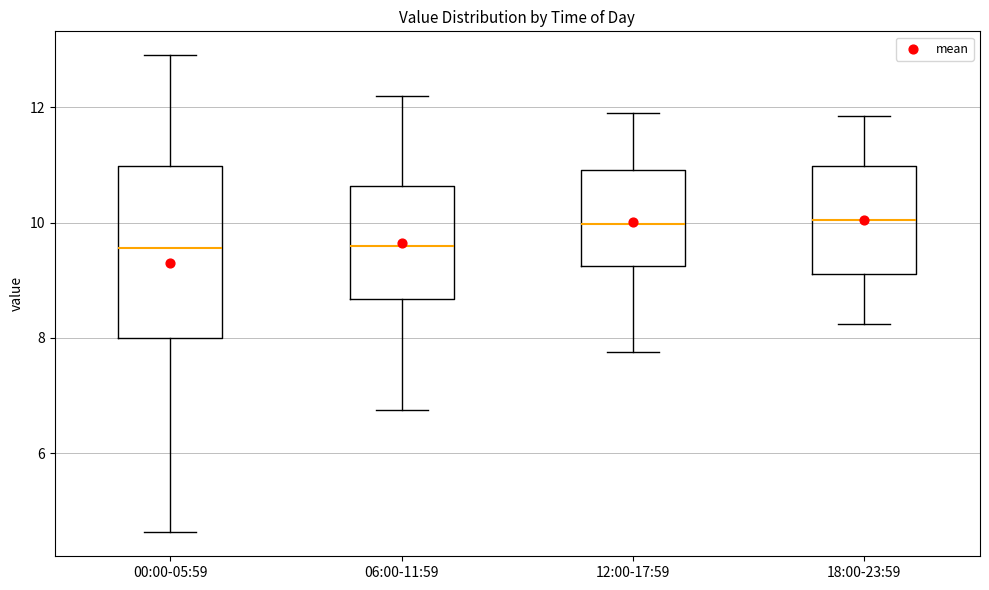

Reading left to right, transcribe this box plot: for each box, give where its median line is, the range the box spans, and where its two whiskers end, as read against the y-axis. The values are not printed on the chart, so give them approximately, as read against the axis.

00:00-05:59: median 9.6, box 8.0 to 11.0, whiskers 4.6 to 13.0
06:00-11:59: median 9.6, box 8.6 to 10.6, whiskers 6.8 to 12.2
12:00-17:59: median 10.0, box 9.2 to 11.0, whiskers 7.8 to 12.0
18:00-23:59: median 10.0, box 9.2 to 11.0, whiskers 8.2 to 11.8